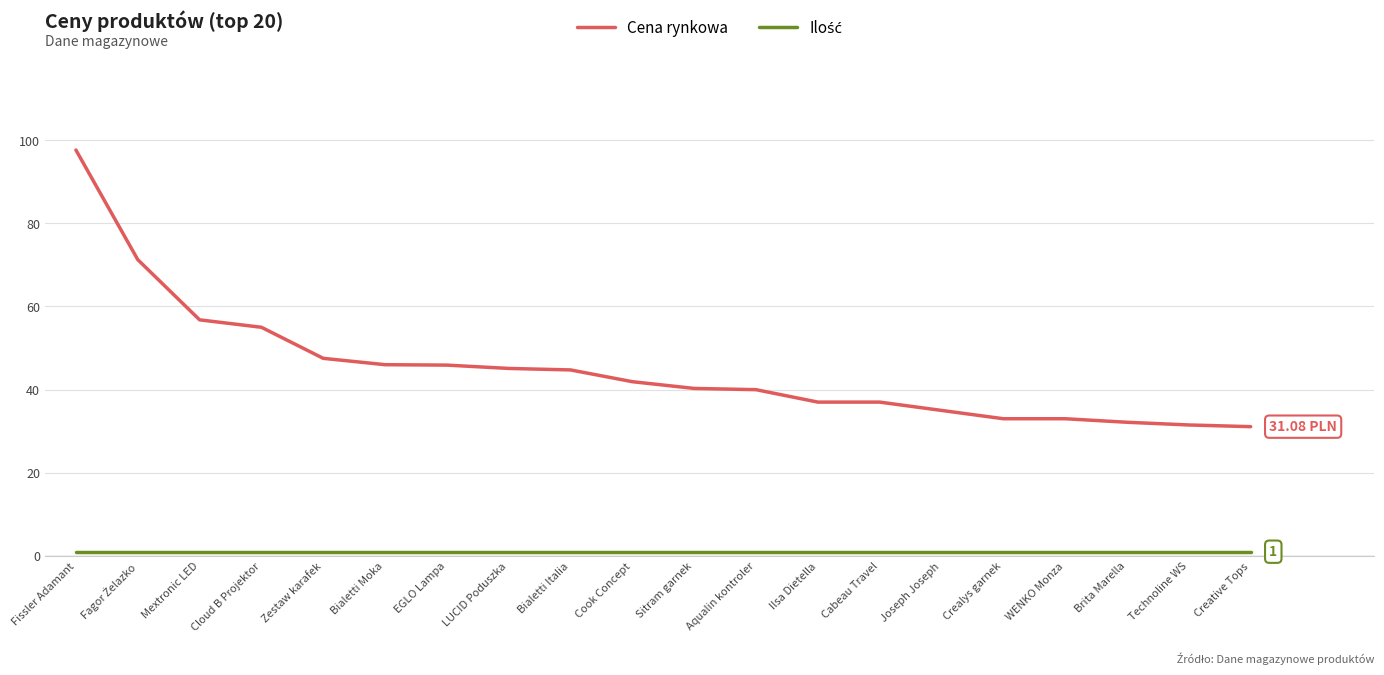

Which series changed the most between Mextronic LED and Creative Tops?

Cena rynkowa